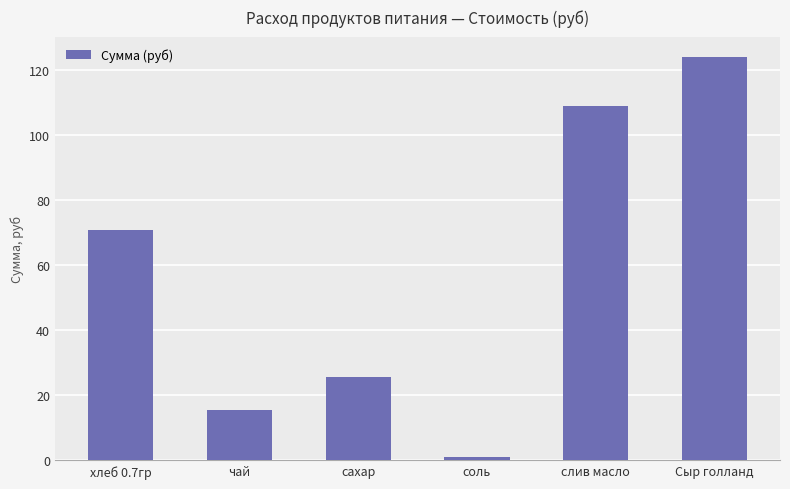

The chart shows a value of 108.8 at слив масло. True or false?

True